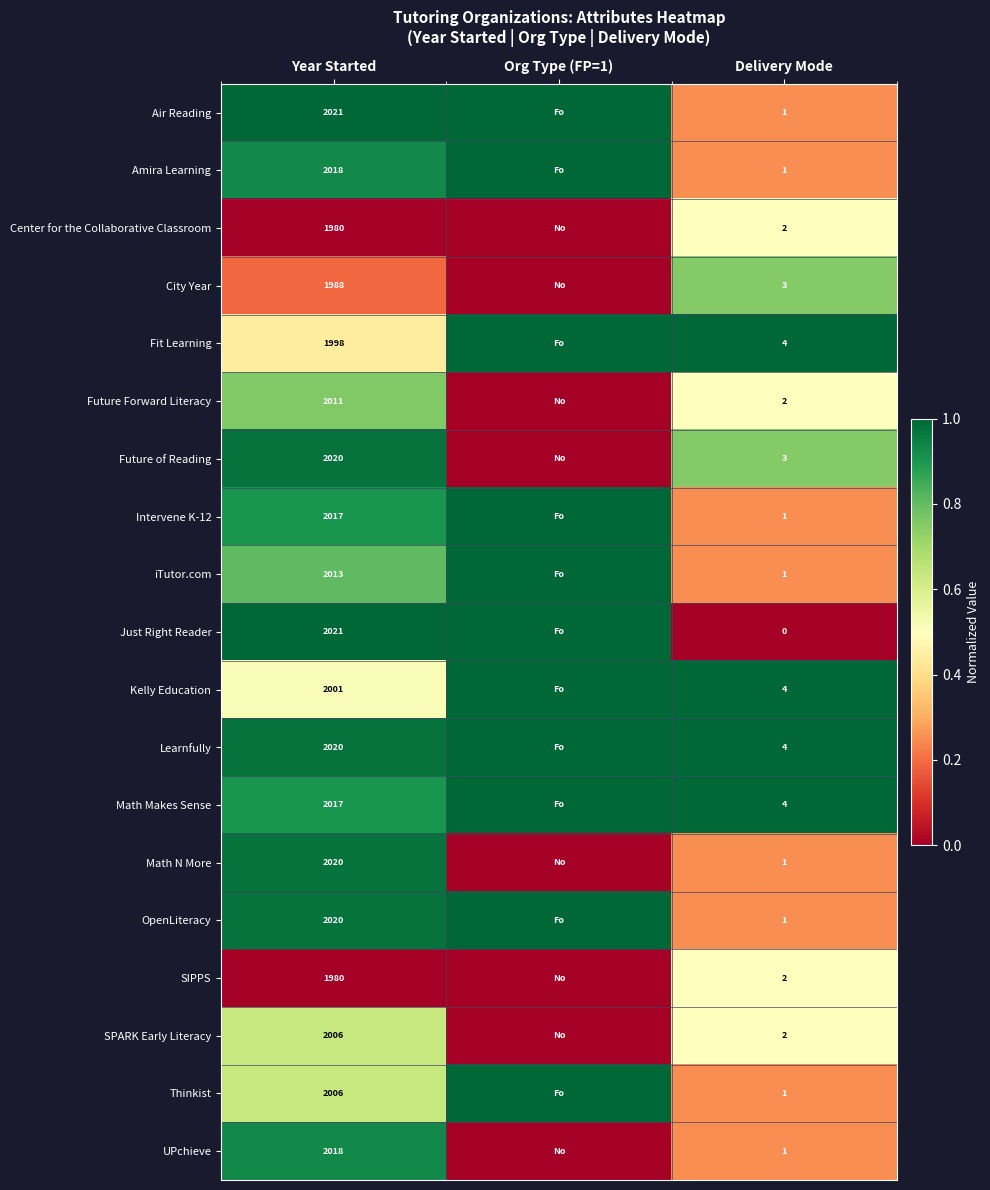

The value of SIPPS at Year Started is 1330. True or false?

False